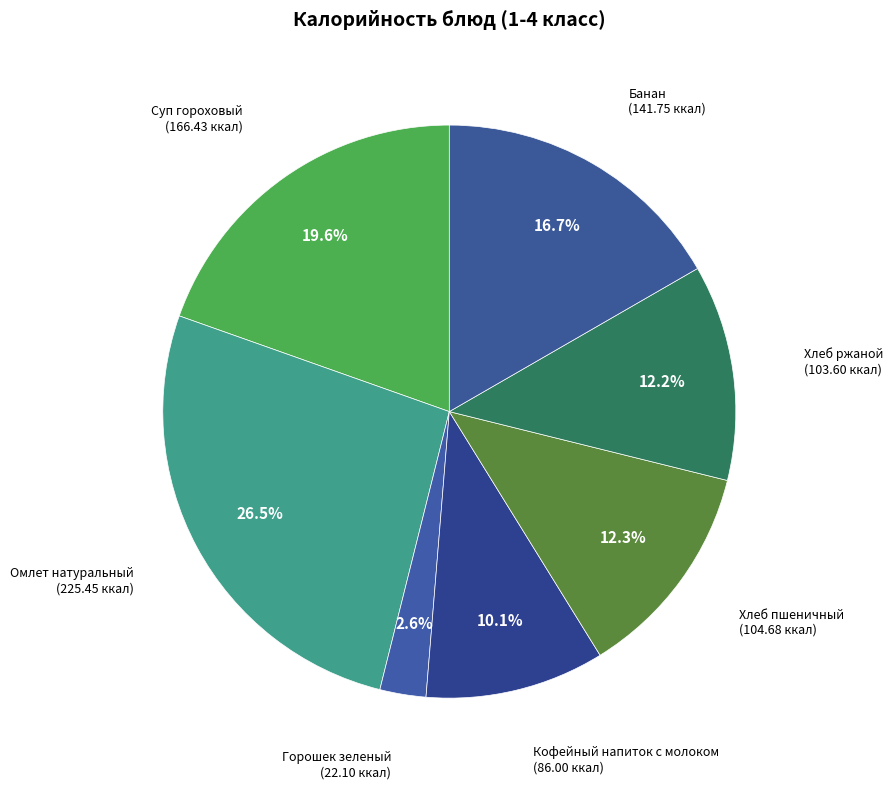

What is the ratio of the value at Хлеб ржаной to the value at Банан?

0.7